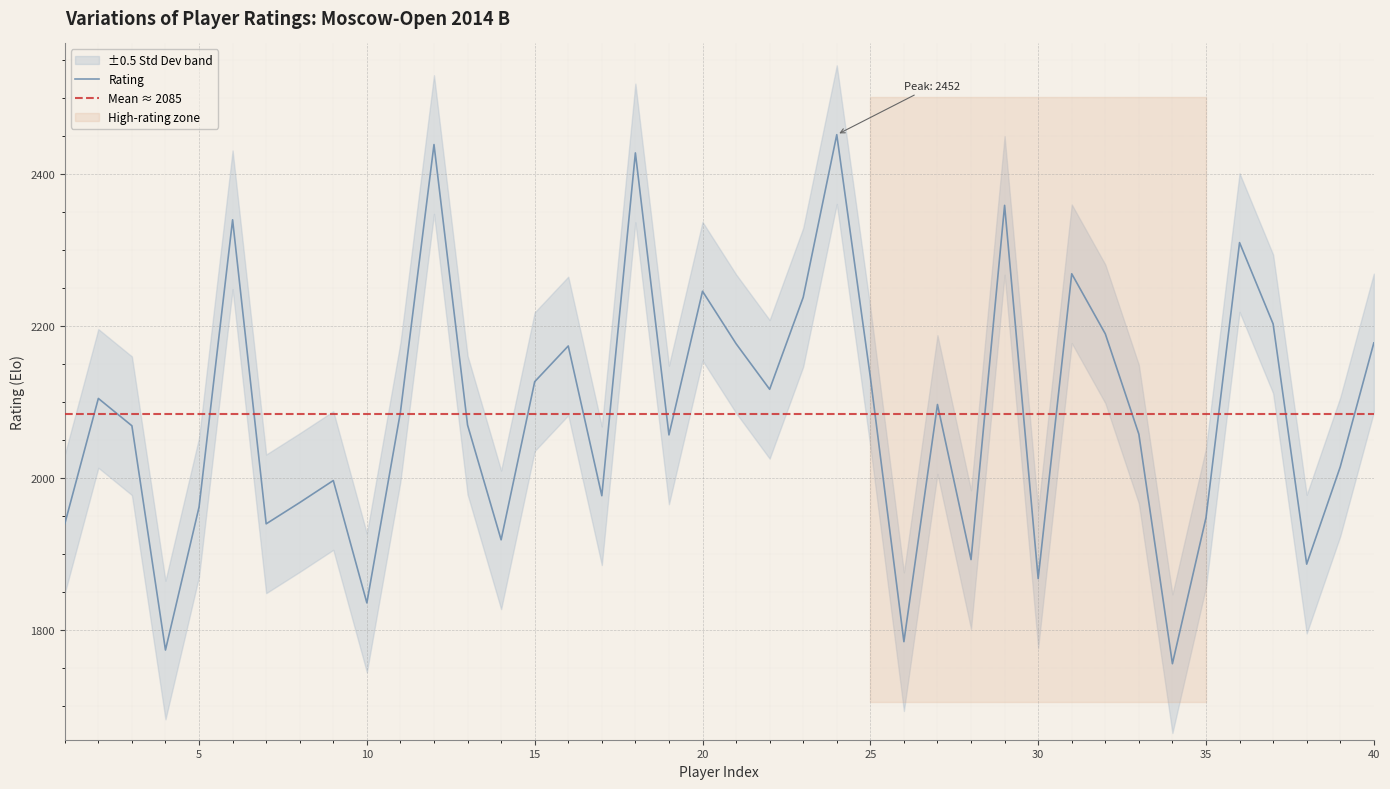

Where is the first local minimum?

4